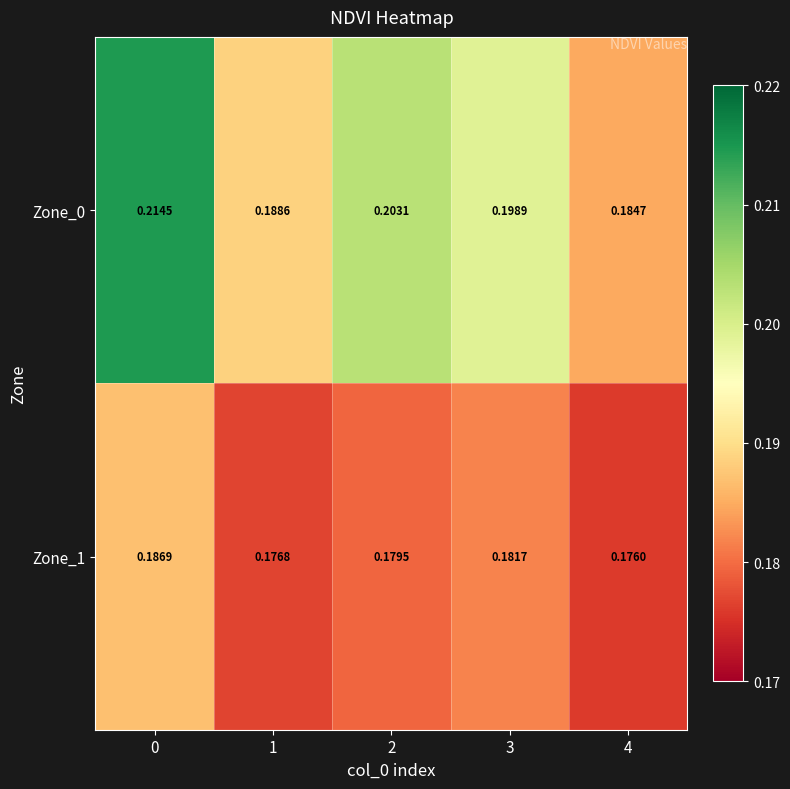

Rank the series at 4 from lowest to highest value.

Zone_1, Zone_0